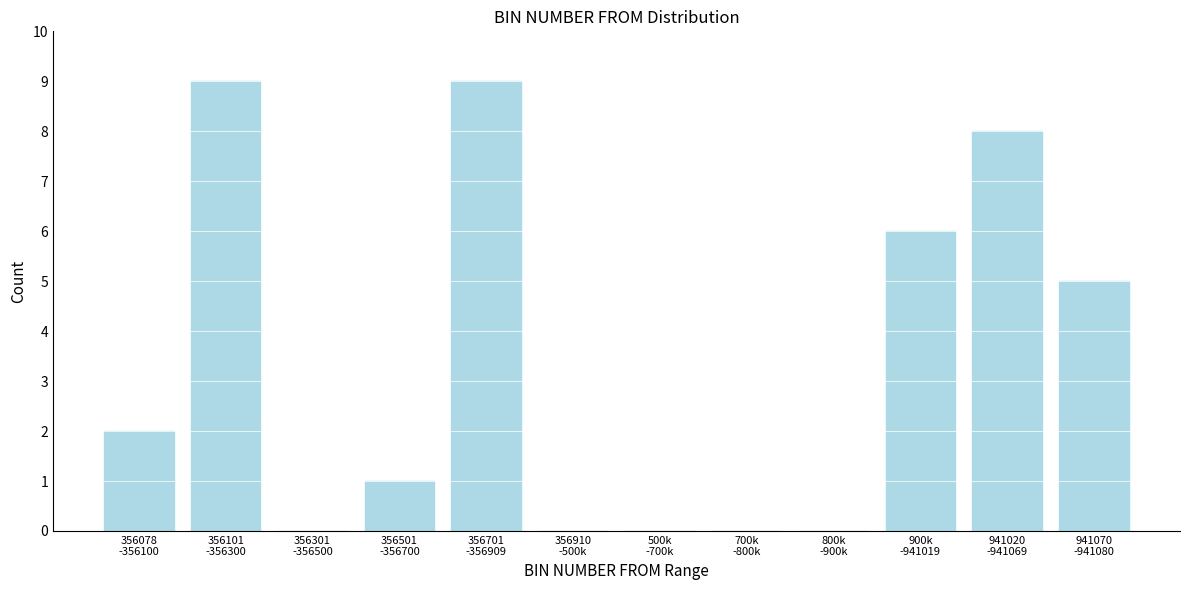

What is the maximum value shown in the chart?

9